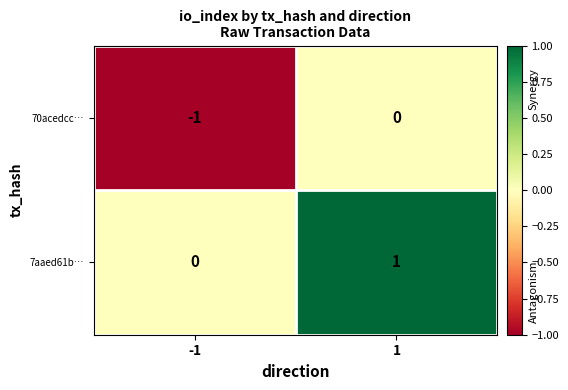

List the series in order of their overall mean, lowest first.

70acedcc…, 7aaed61b…